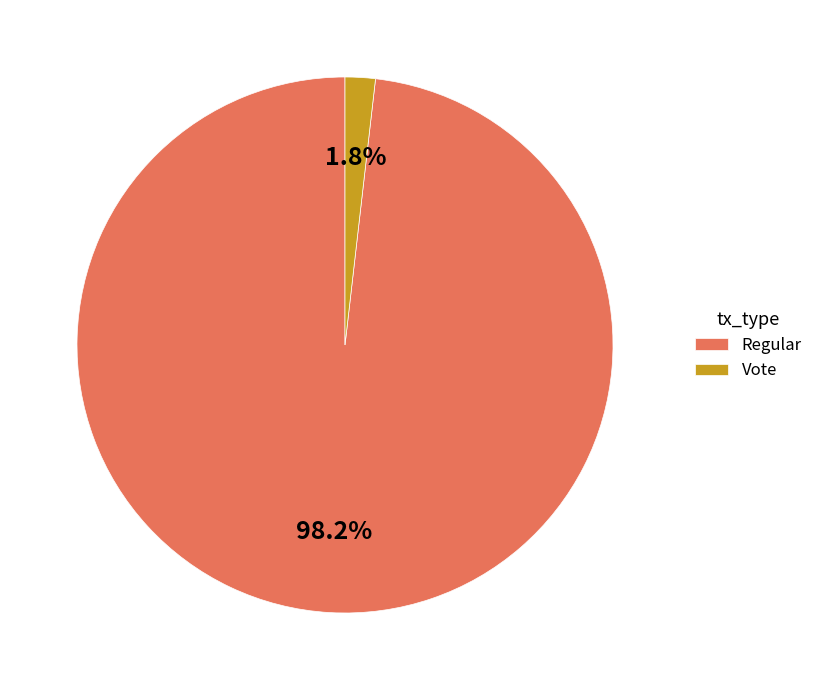

How much of the chart is everything except Vote?

98.2%